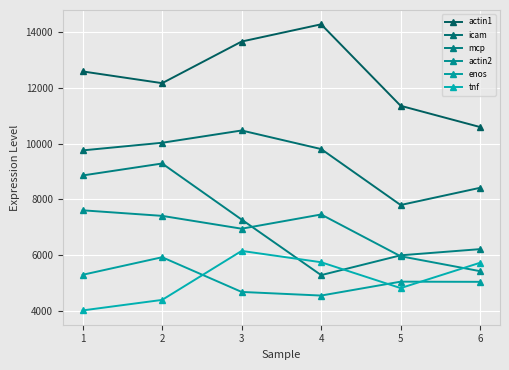

What is the greatest value displayed?

14293